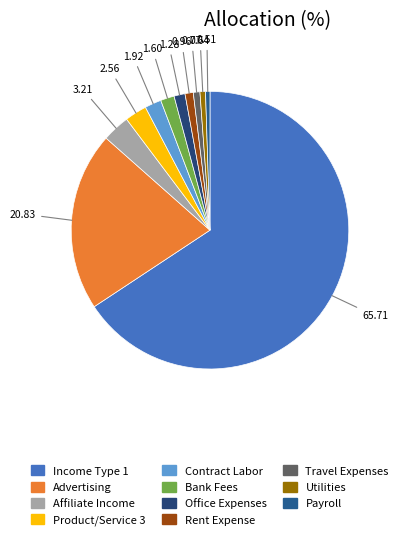

How many segments does this pie chart have?

11